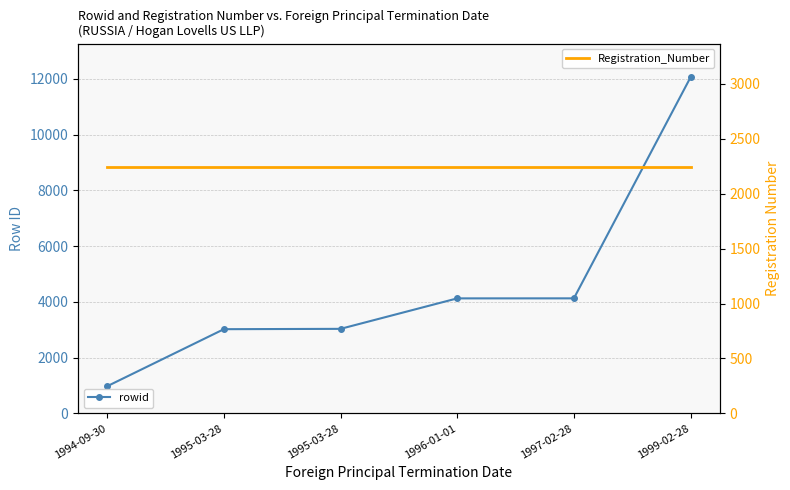

Does the chart have visible grid lines?

Yes